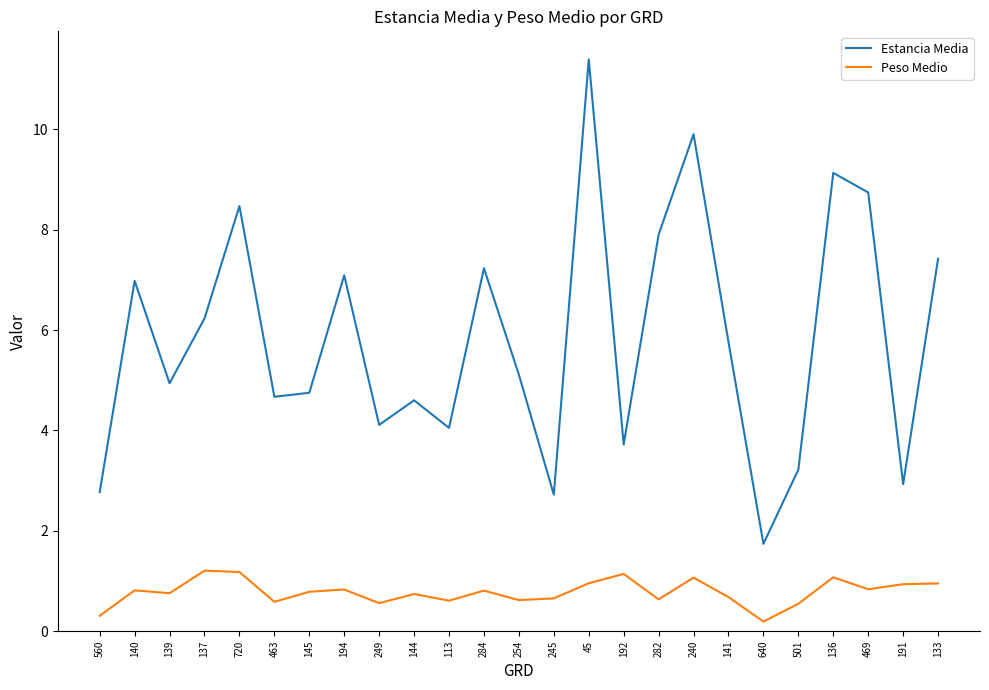

List the series in order of their peak value, highest first.

Estancia Media, Peso Medio